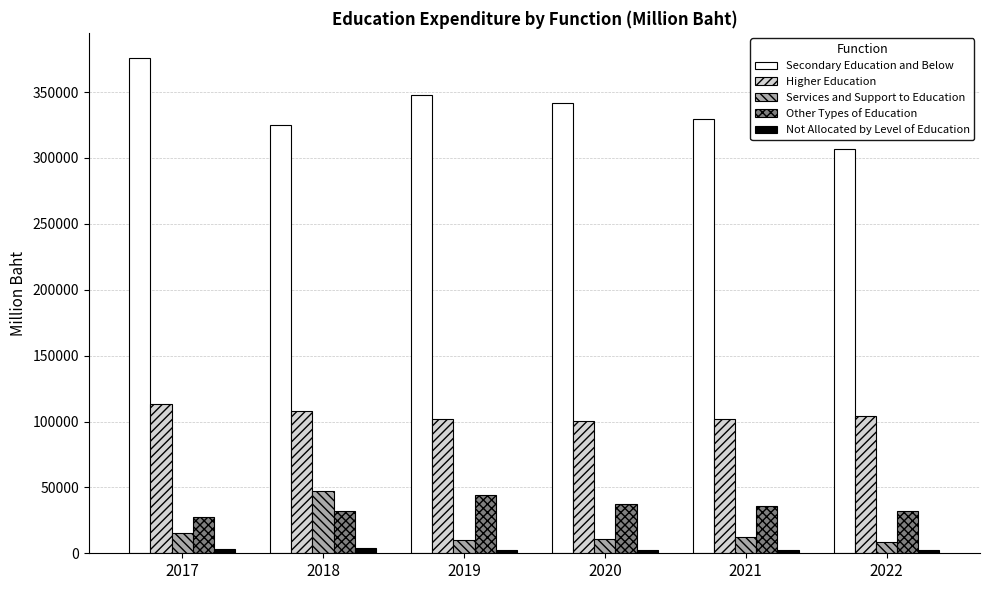

Does the chart contain stacked bars?

No